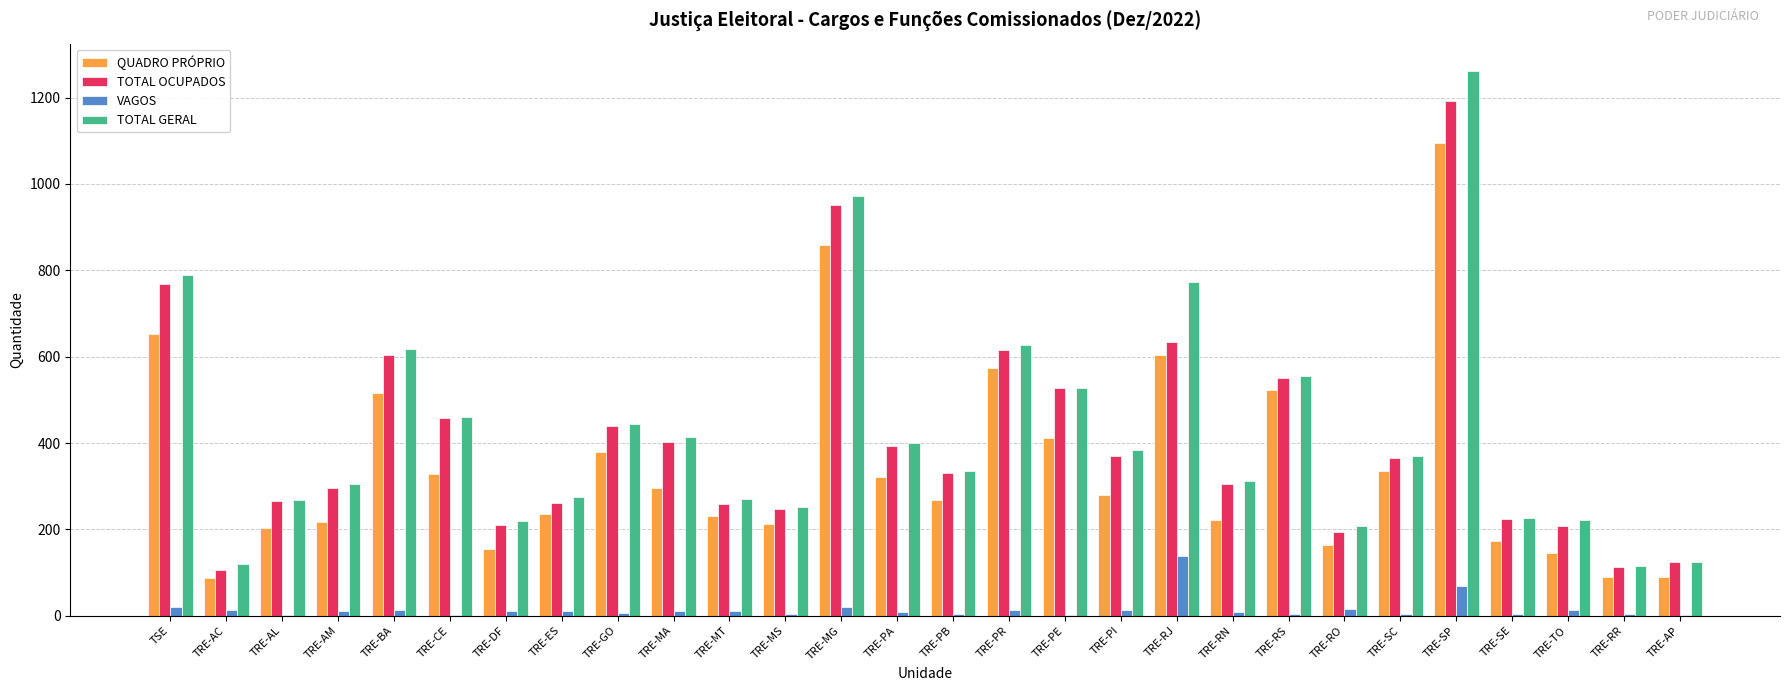

Read the VAGOS value at TRE-SP.

69